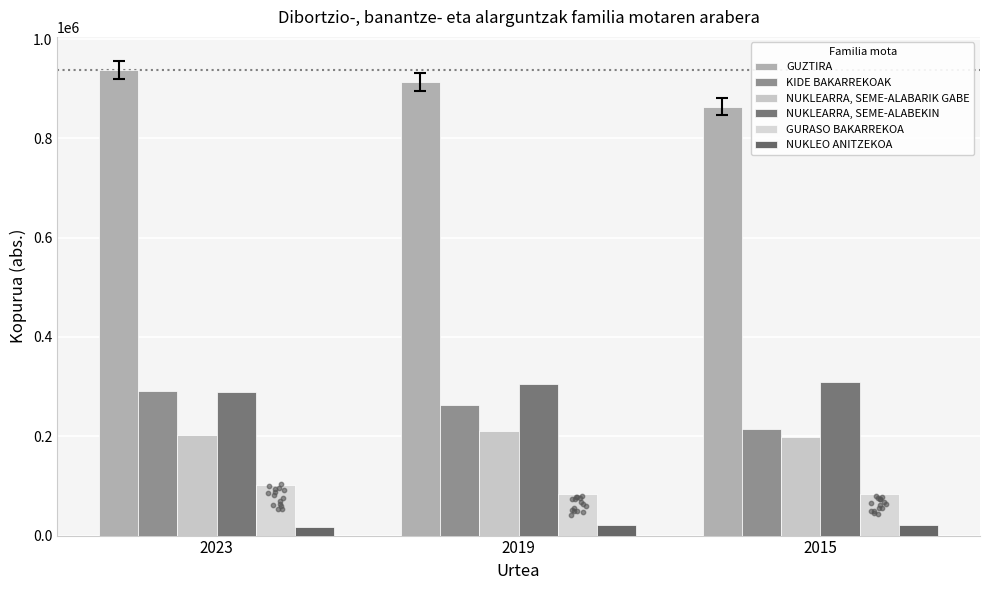

Which series contains the highest Y value?

GUZTIRA